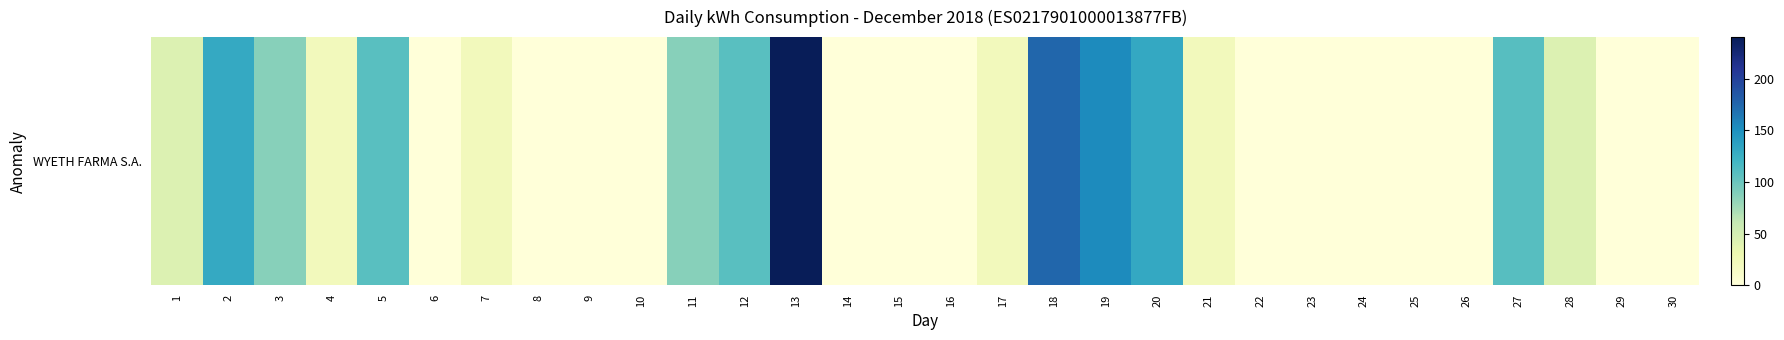

The chart shows a value of 50.9 at 11. True or false?

False